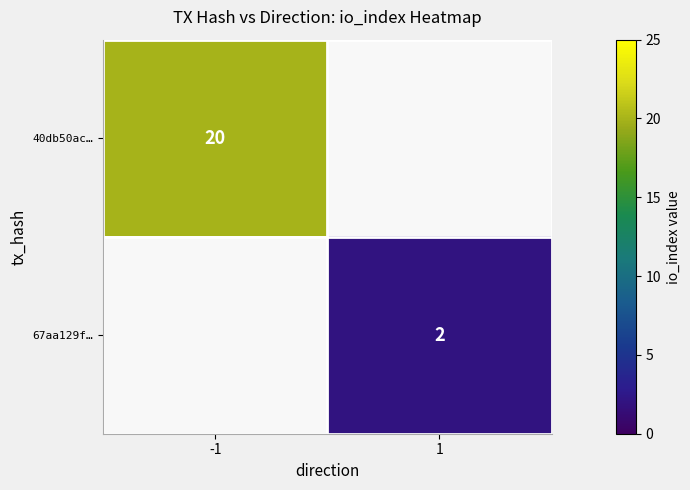

True or false: 40db50ac… has a value of 20 at -1.

True